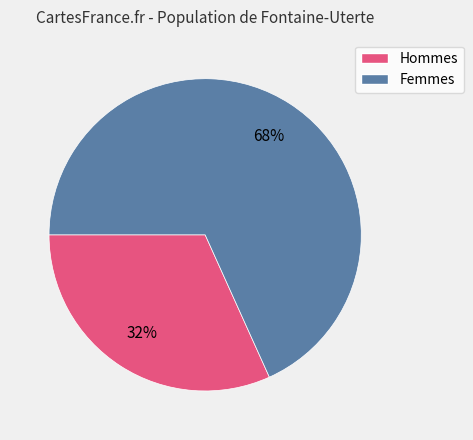

Count the number of slices in the pie.

2